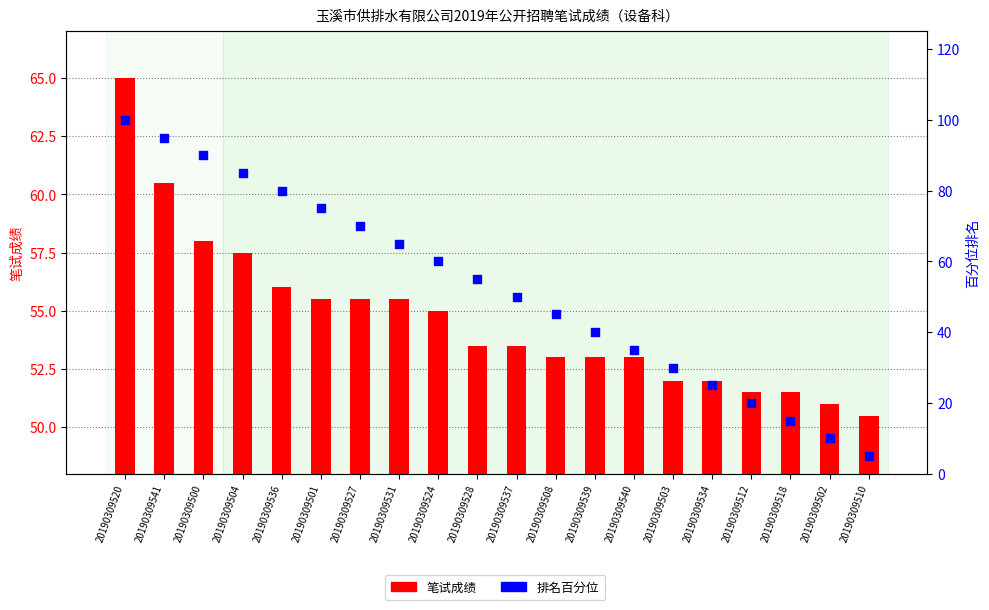

Which series has the largest total across all categories?

笔试成绩